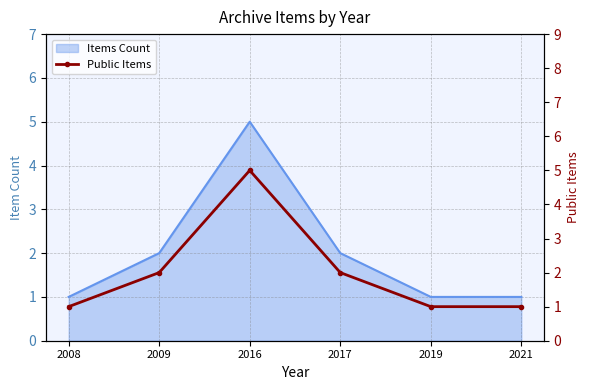

How many values are below 2?

3